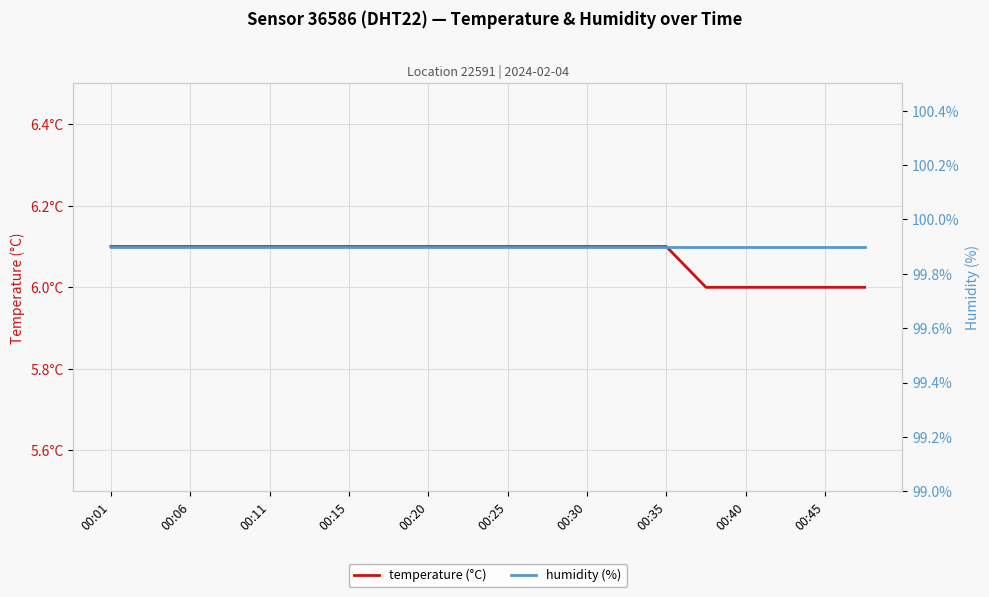

Which series has the largest total across all categories?

humidity (%)